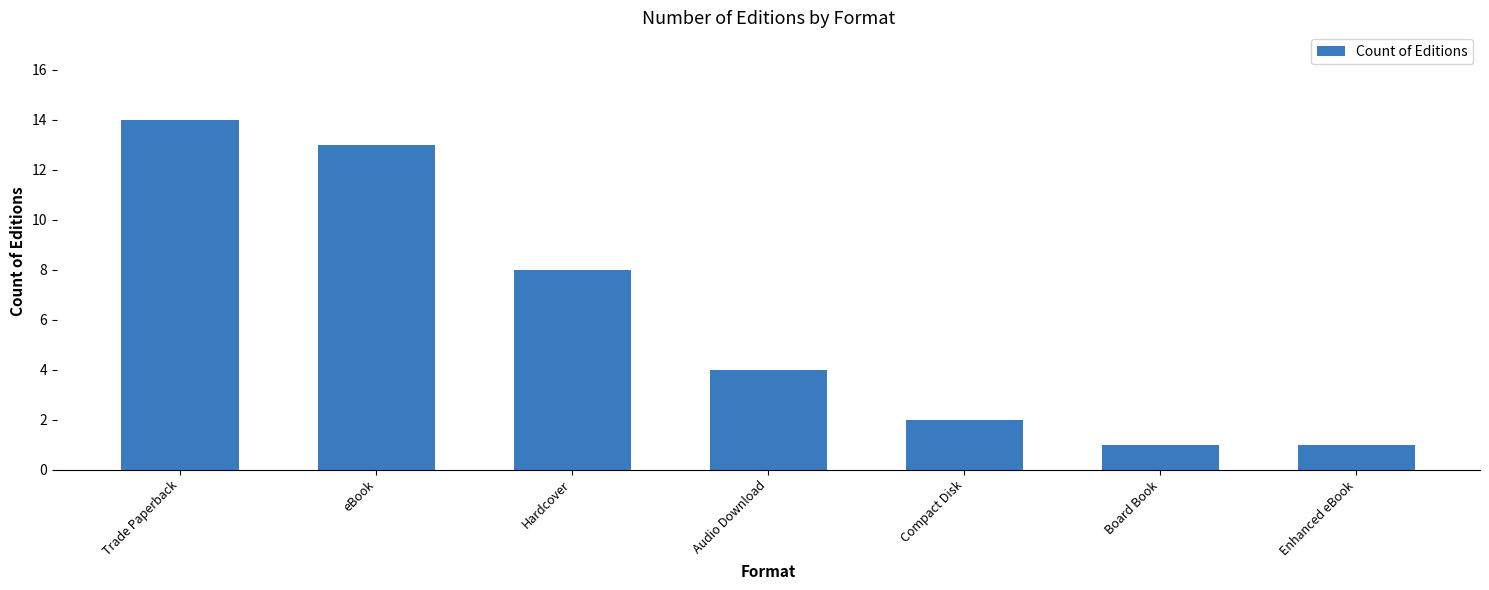

What is the average value?

6